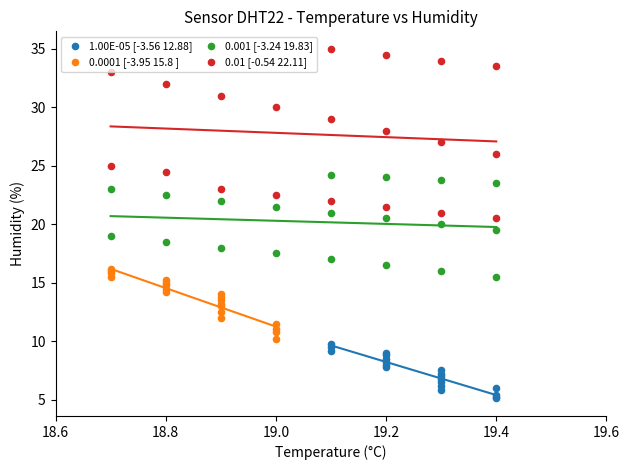

Which series has the largest Y range (max minus min)?

0.01 [-0.54 22.11]